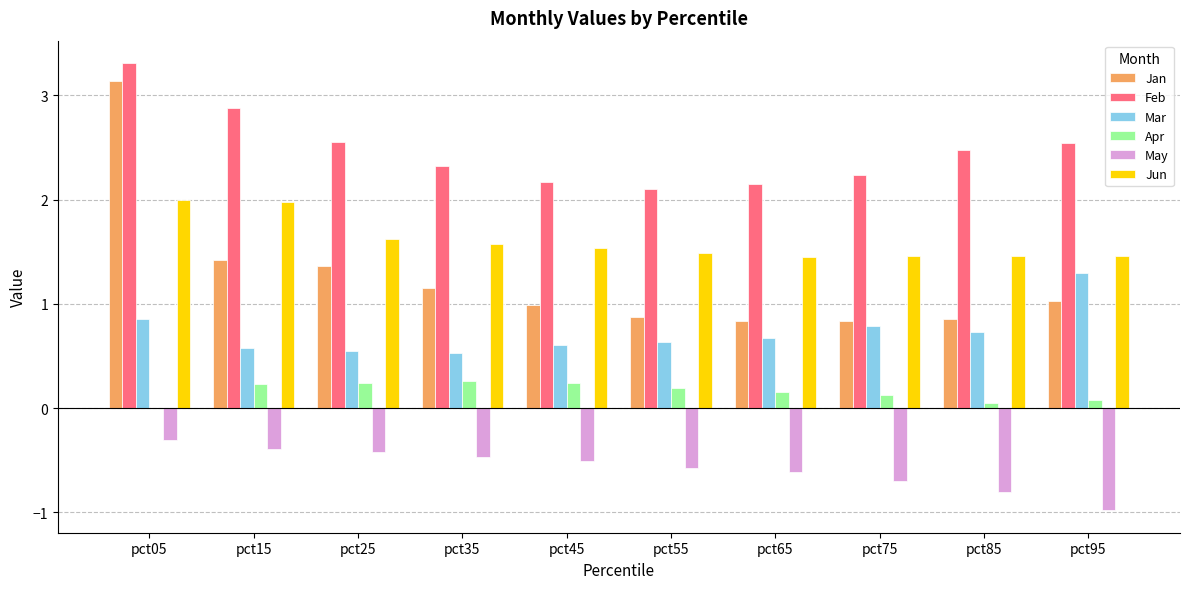

At which category does the chart reach its peak across all series?

pct05